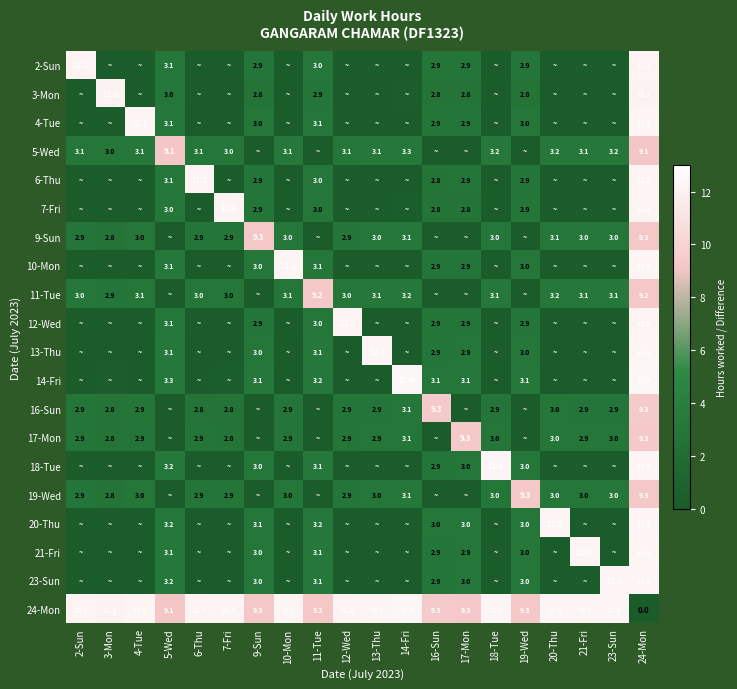

What is the total value across all series at 20-Thu?

44.3